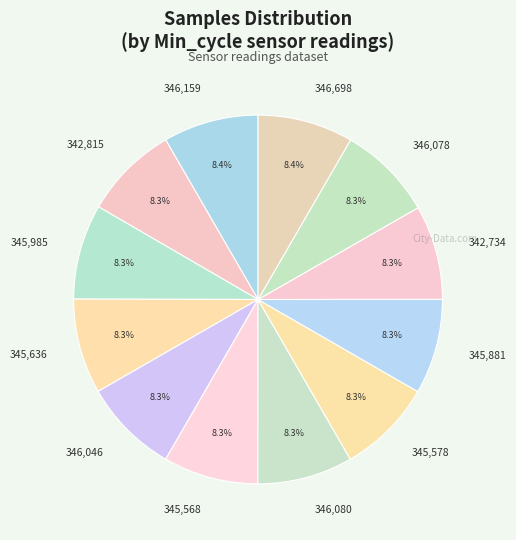

Does 346,078 represent more than half of the total?

No